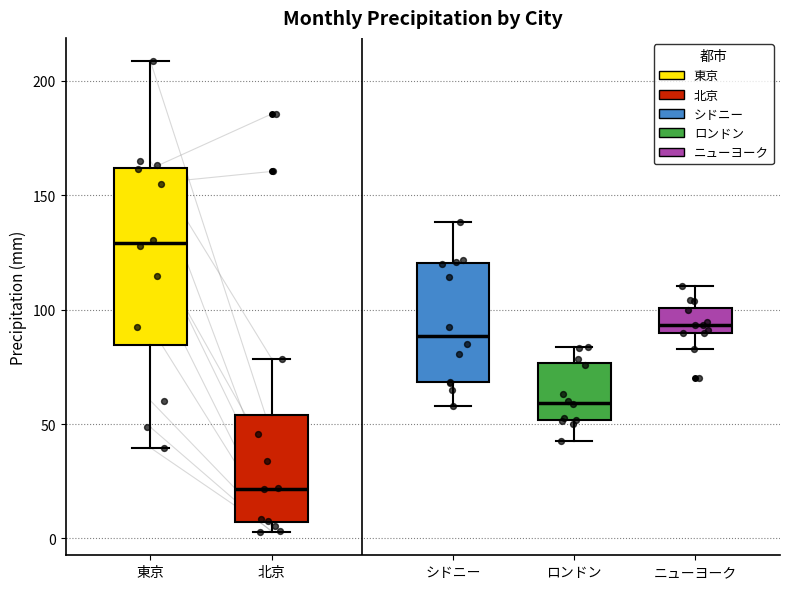

Which box has the lowest median line?

北京